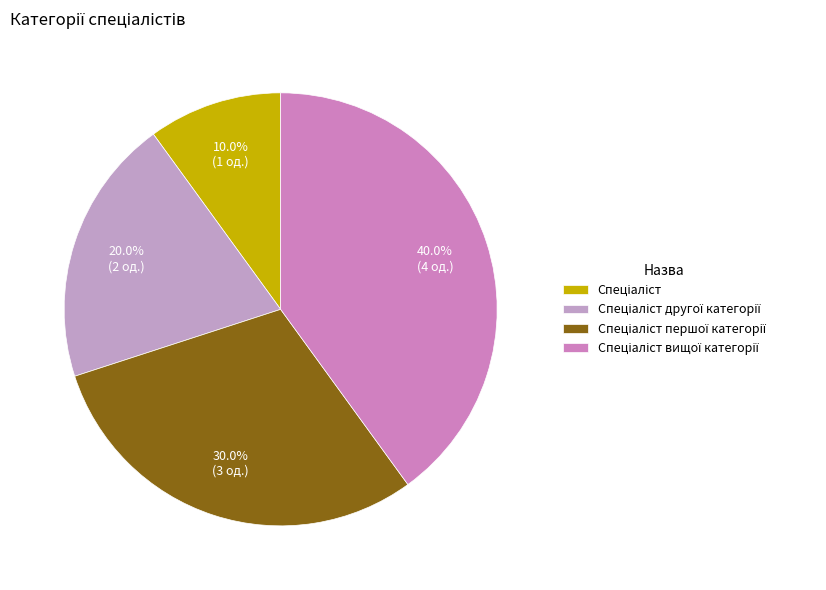

How many slices are in this pie chart?

4